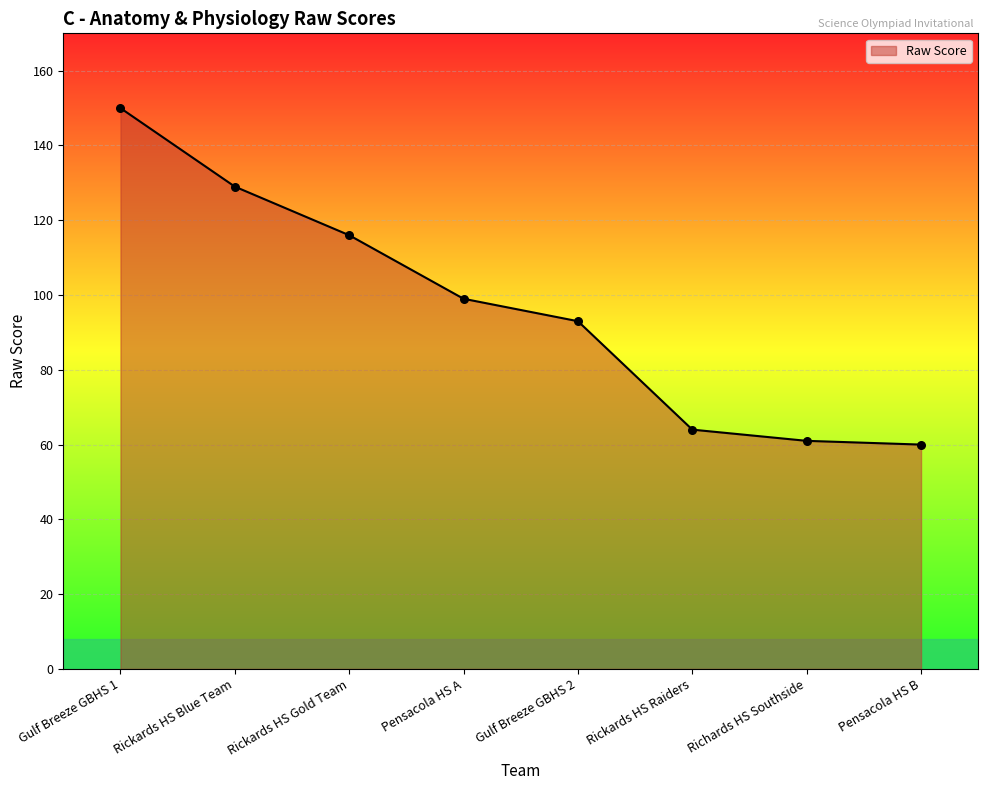

Between Gulf Breeze GBHS 2 and Rickards HS Gold Team, which is larger?

Rickards HS Gold Team